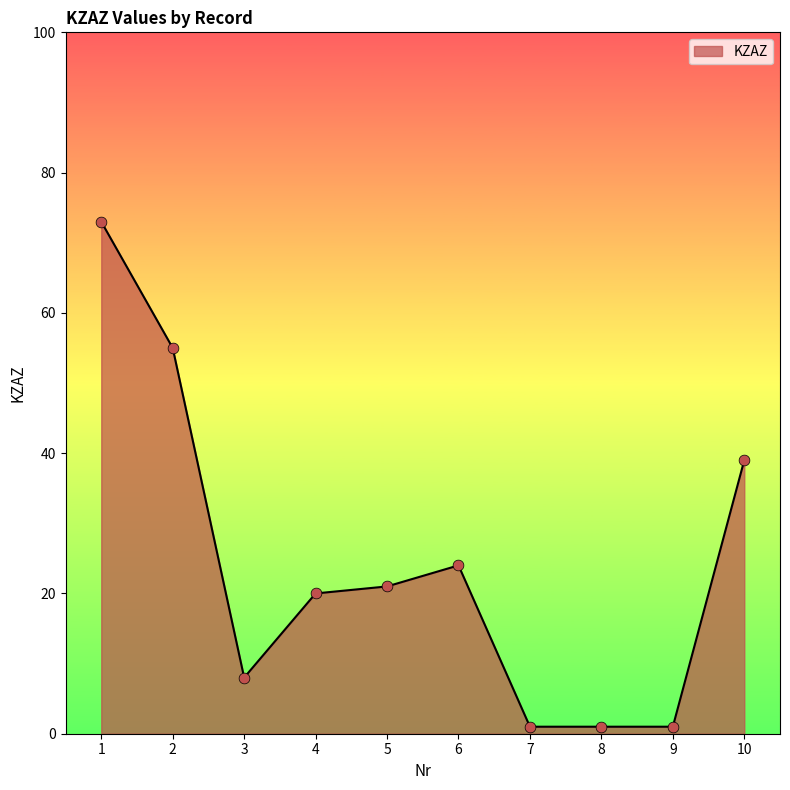

Which has a higher value, 7 or 10?

10